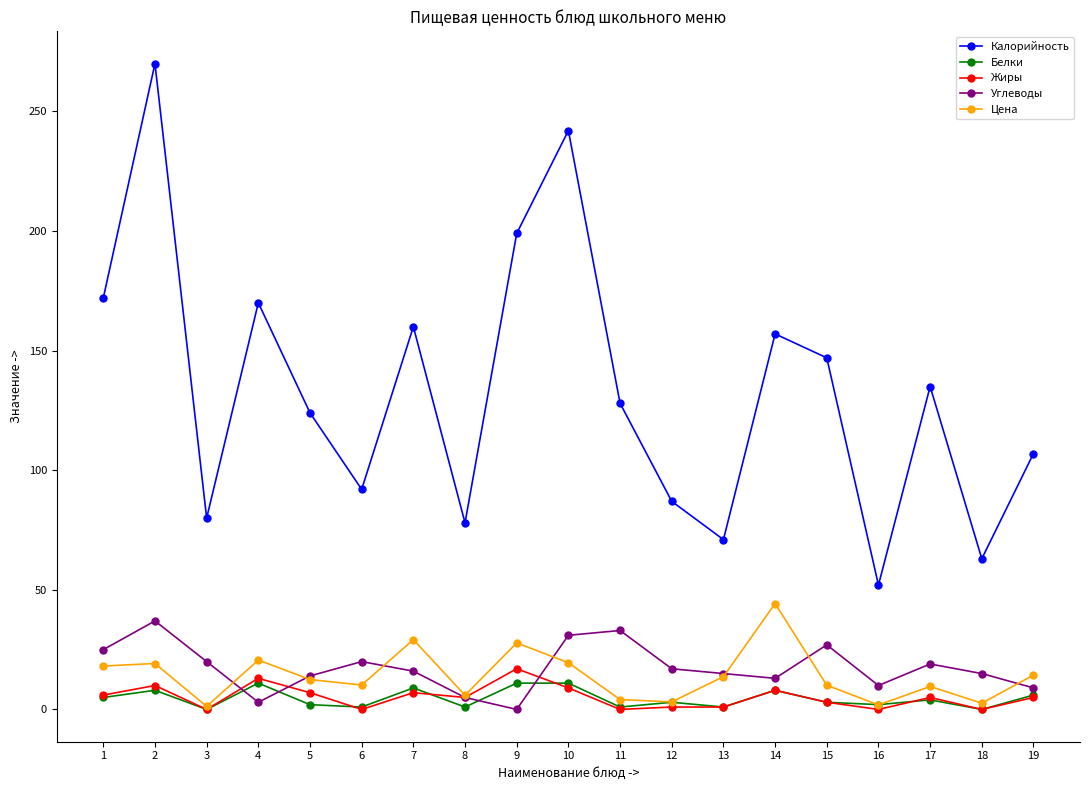

Which series has the widest spread of values?

Калорийность